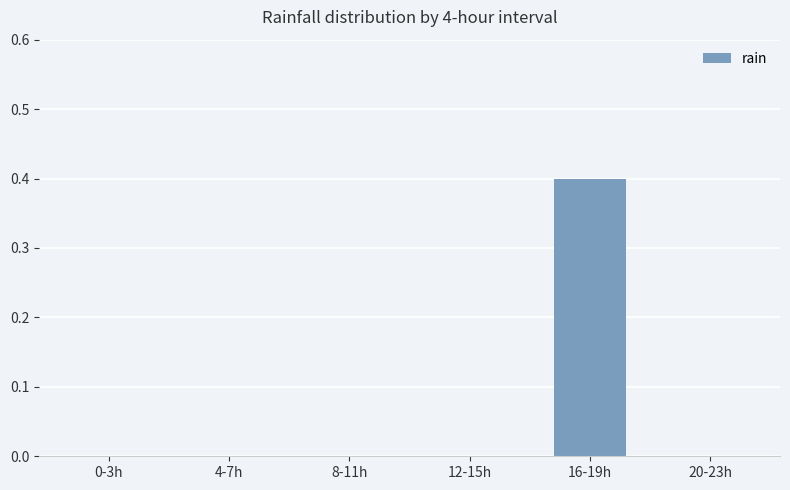

What is the average value?

0.1